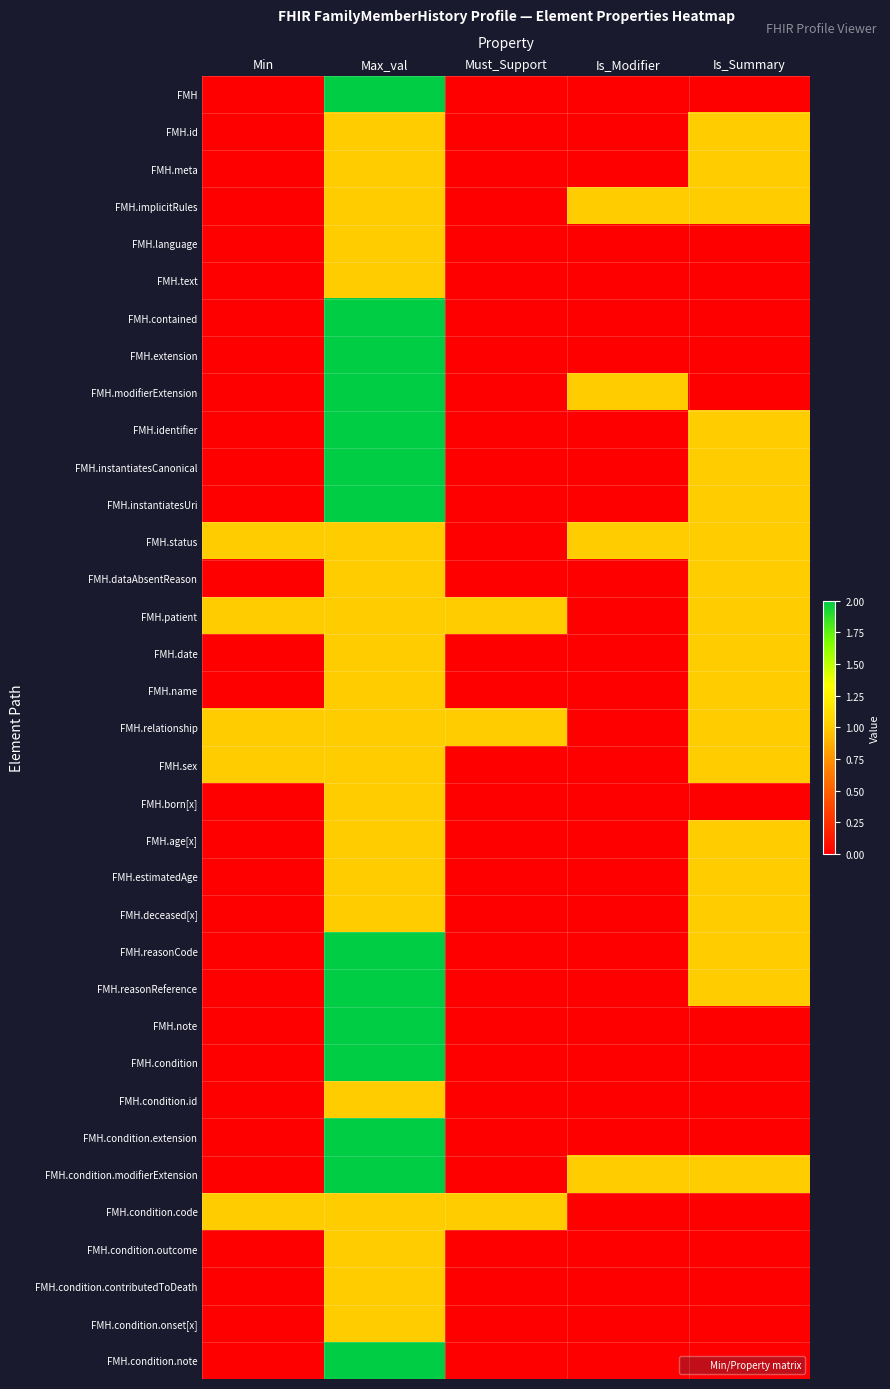

Which label corresponds to the largest value in the chart?

Max_val